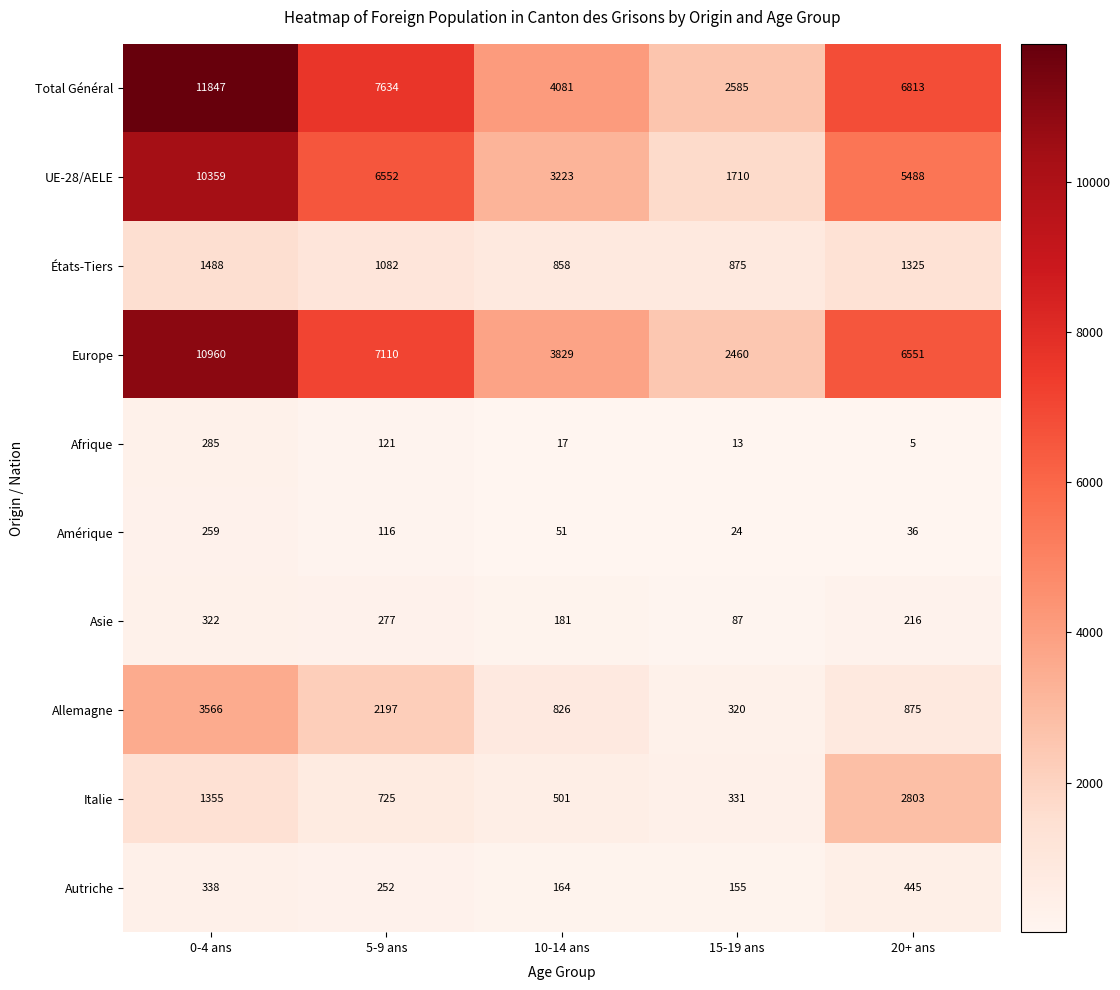

What is the sum of the Europe values at 10-14 ans and 0-4 ans?

14789